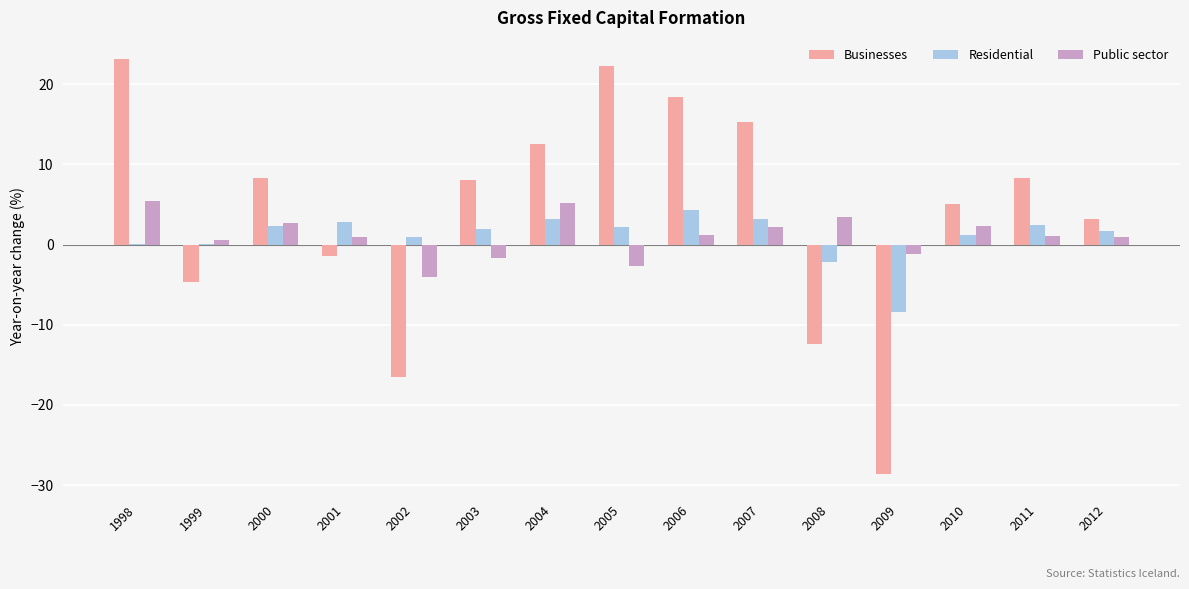

Are the bars horizontal?

No